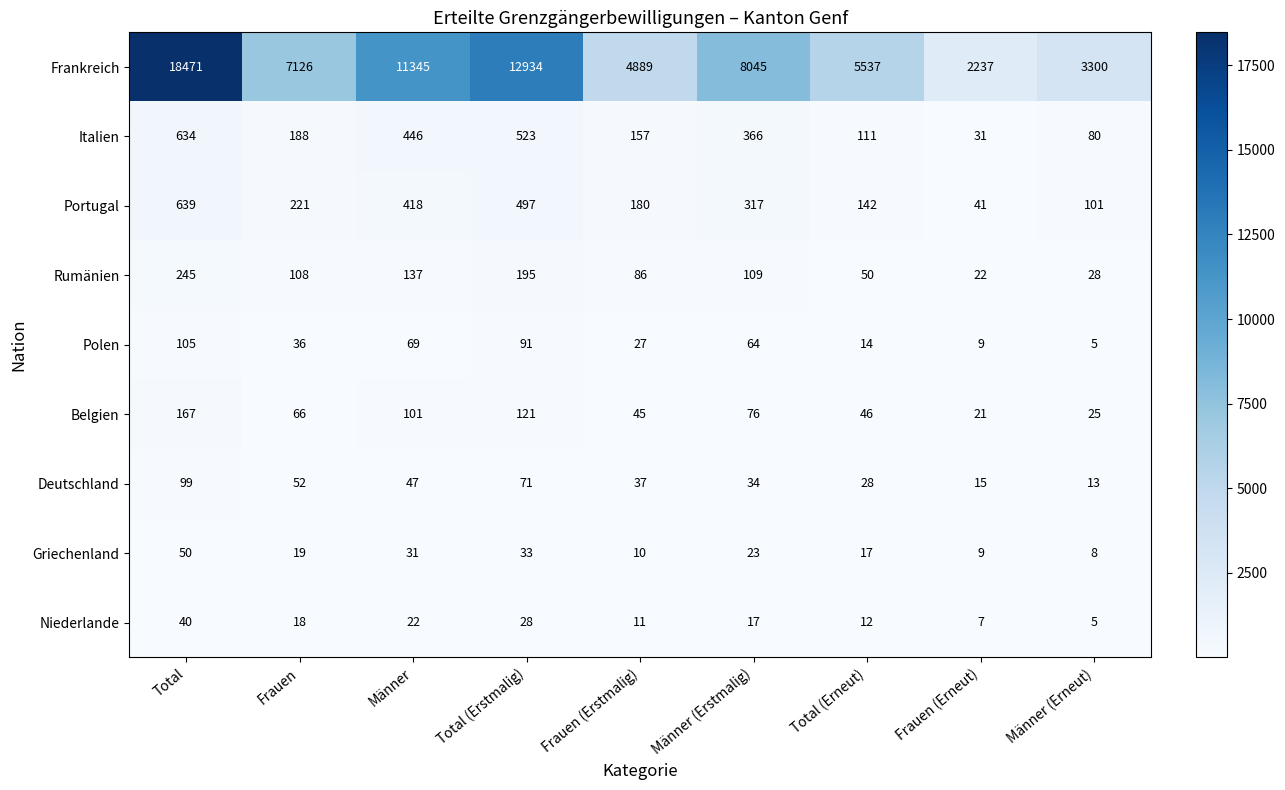

Which series changed the most between Männer (Erstmalig) and Total (Erneut)?

Frankreich